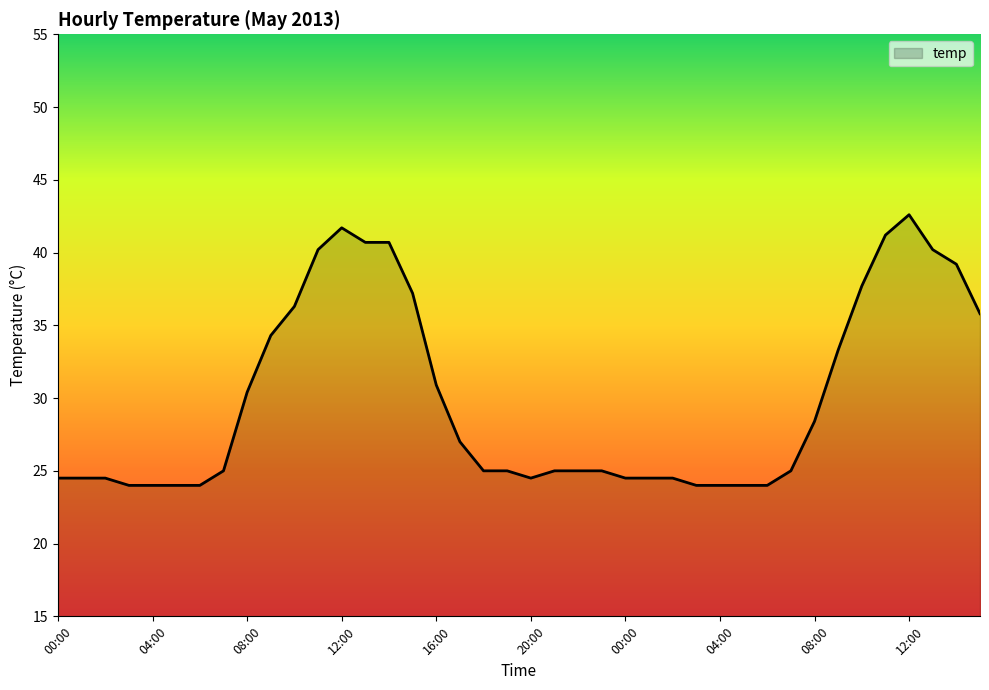

What is the difference between the maximum and minimum values?

18.6